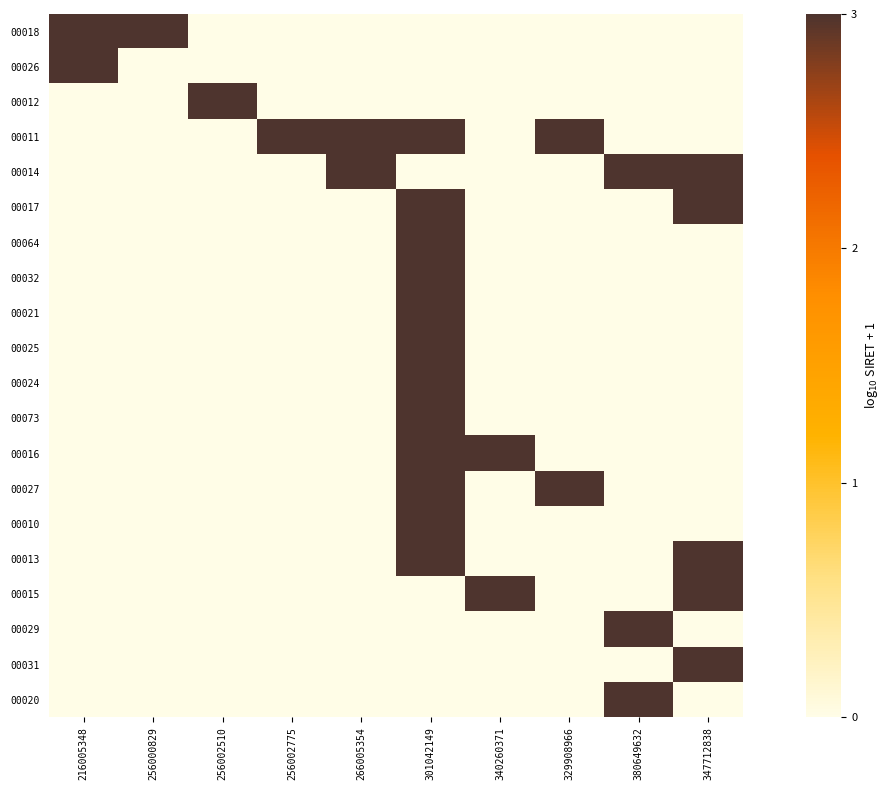

What is the difference between the highest and lowest values at 216005348?

13.3